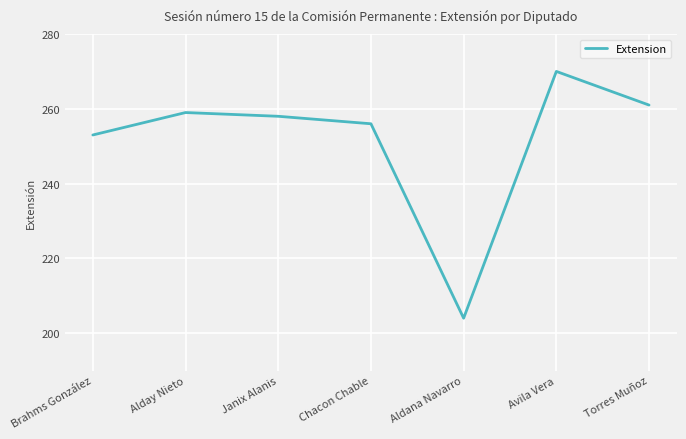

Where is the data nearest to the value 237?

Brahms González